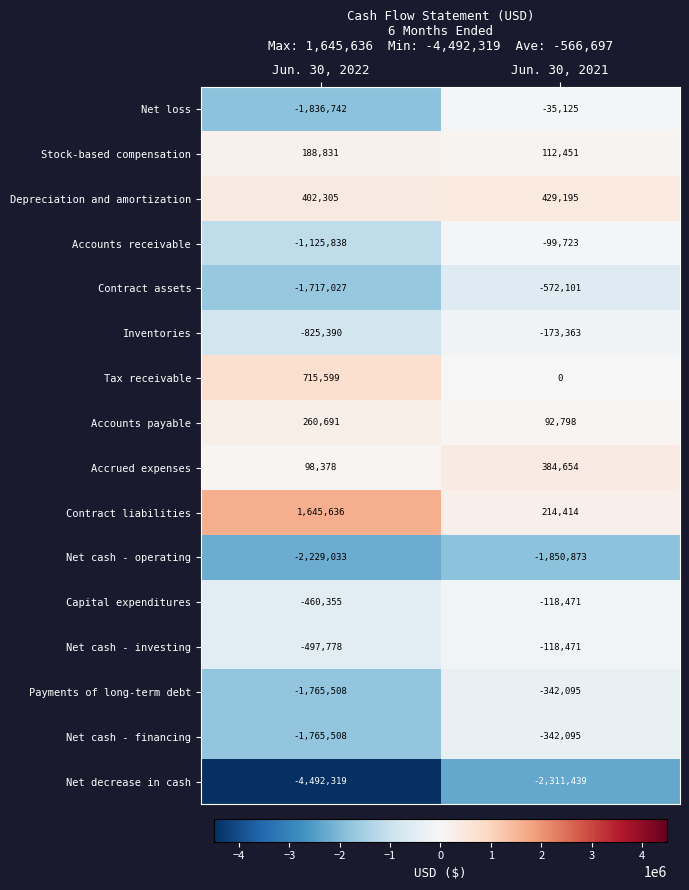

Which series has the widest spread of values?

Net decrease in cash